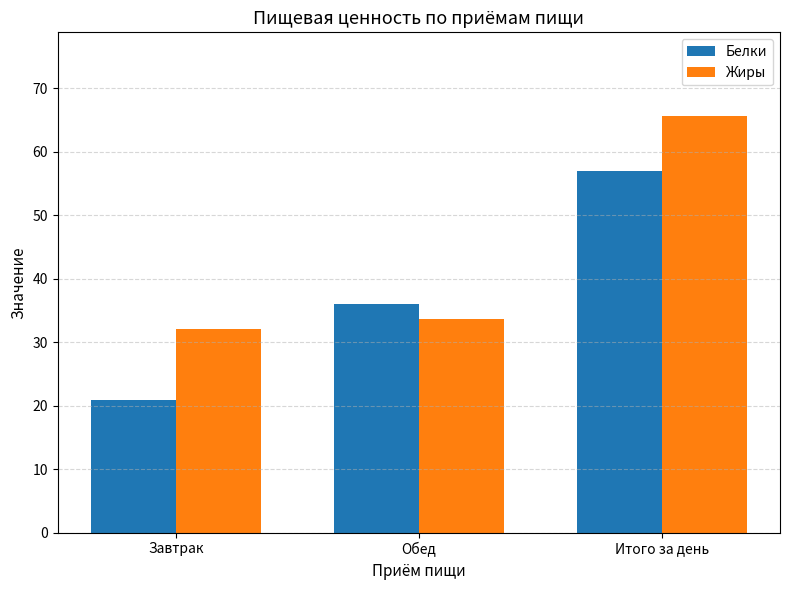

What is the sum of all Жиры values?

131.4